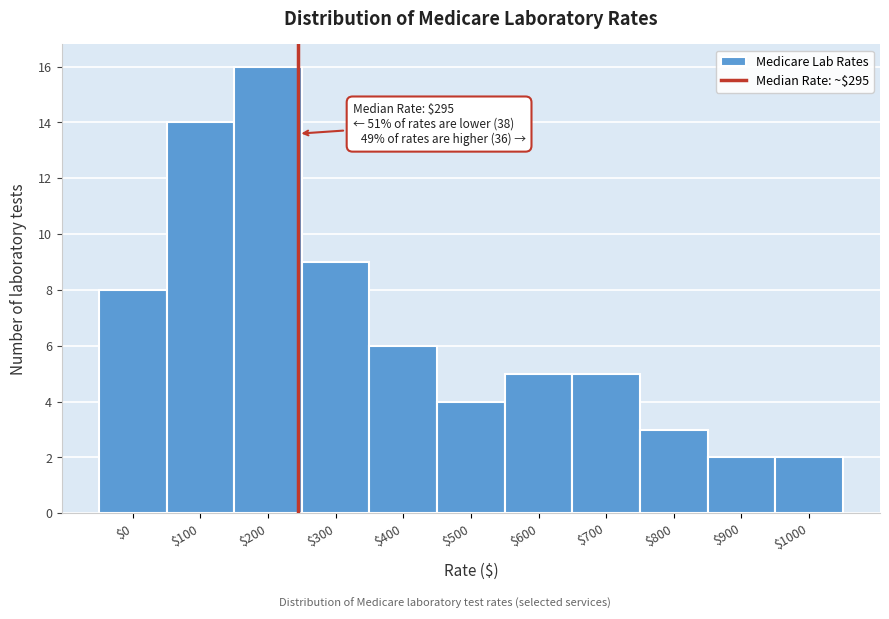

Reading left to right, what are all the values shown in this chart?

8	14	16	9	6	4	5	5	3	2	2